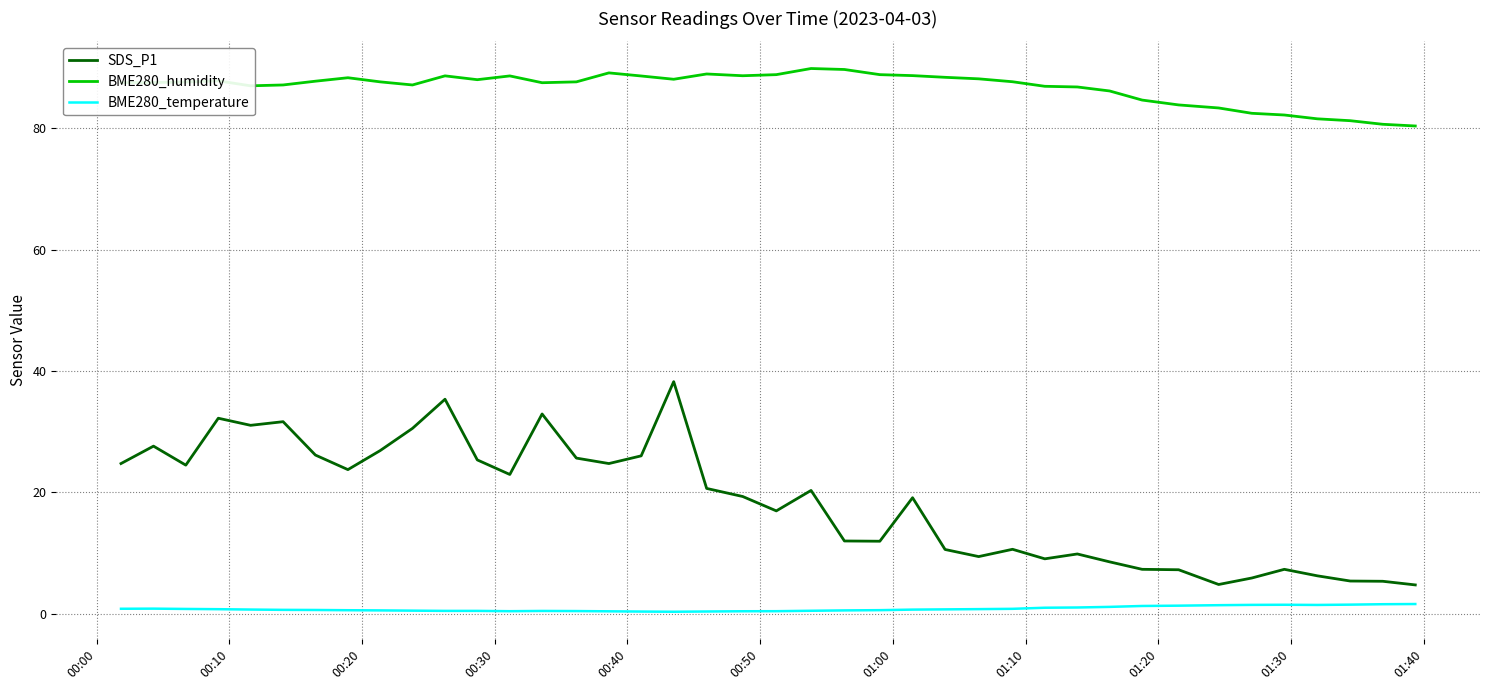

How many lines are shown in the chart?

3